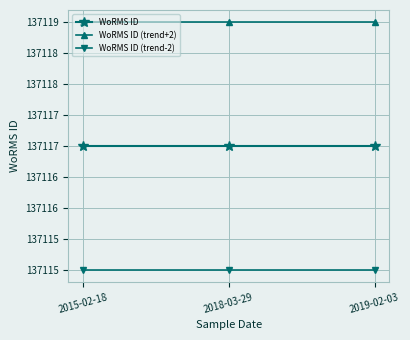

Which series changed the most between 2015-02-18 and 2019-02-03?

WoRMS ID